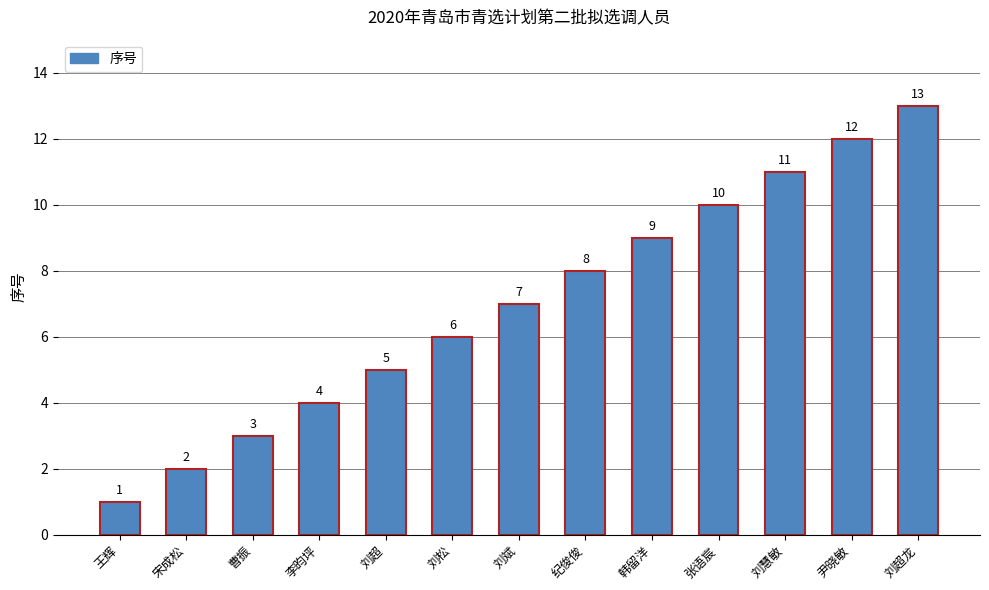

What is the label of the 10th bar from the left?

张语宸